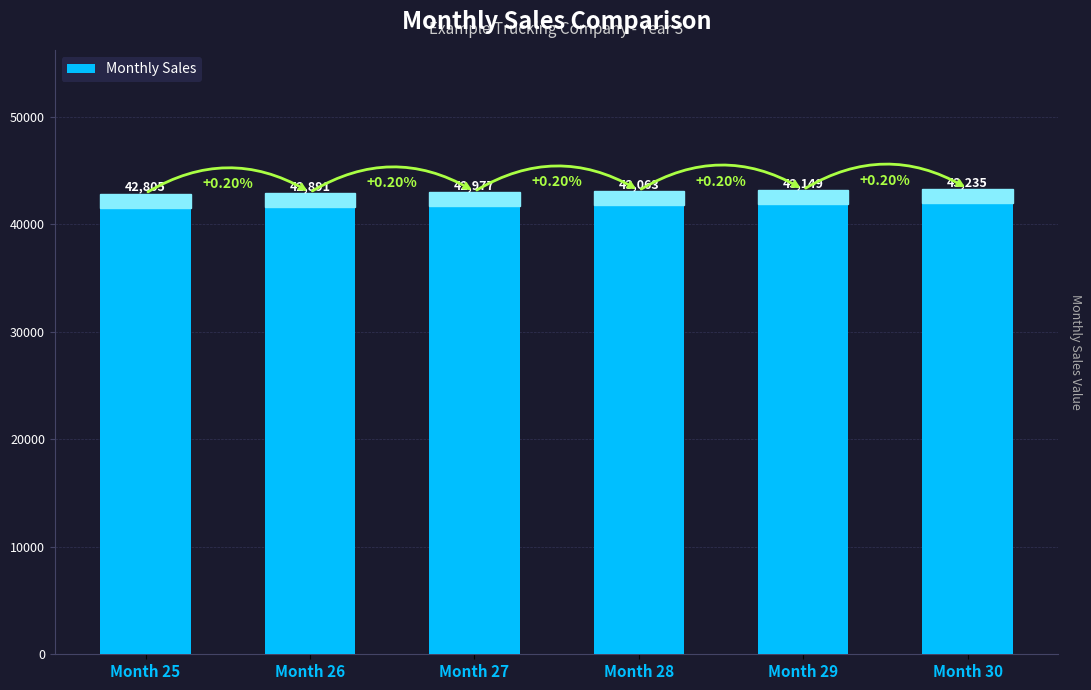

Between Month 28 and Month 27, which is larger?

Month 28